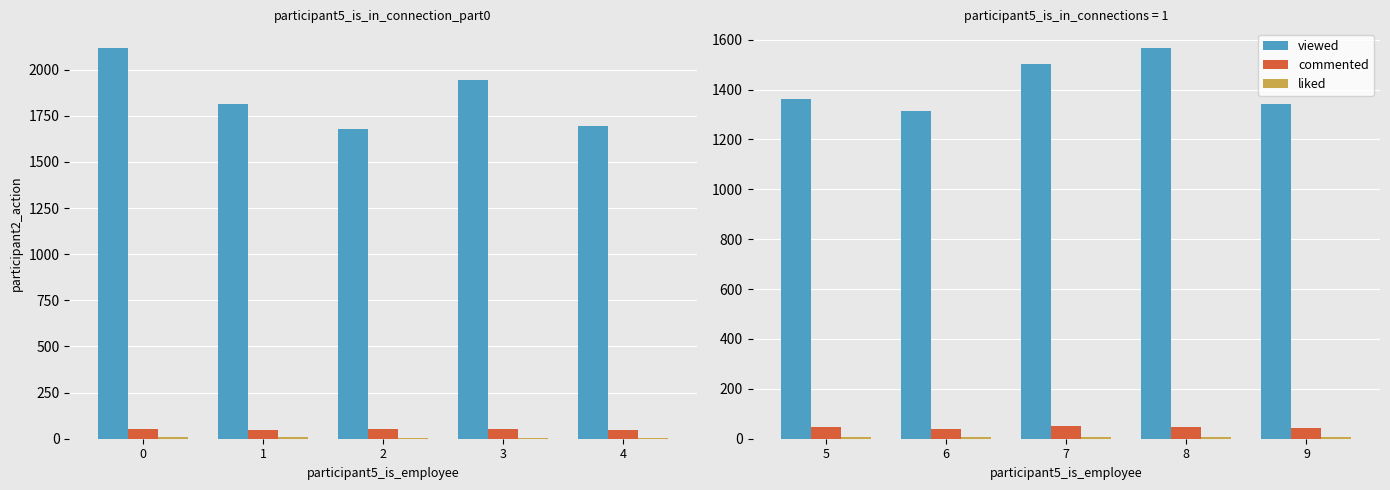

Rank the series at 5 from lowest to highest value.

liked, commented, viewed